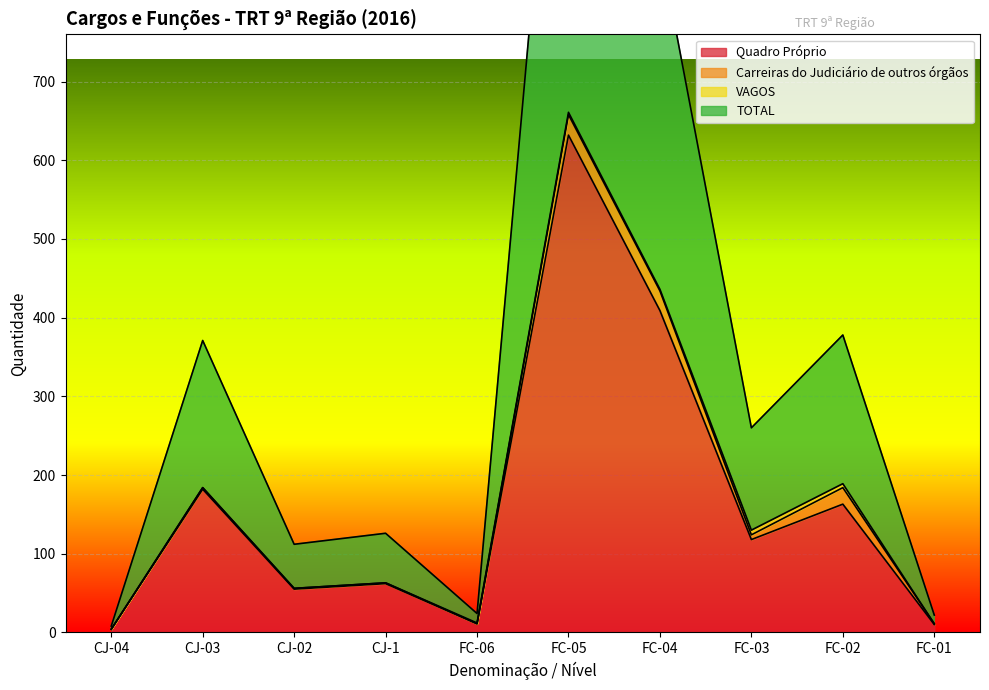

What is the spread (max minus min) of values at FC-01?

12